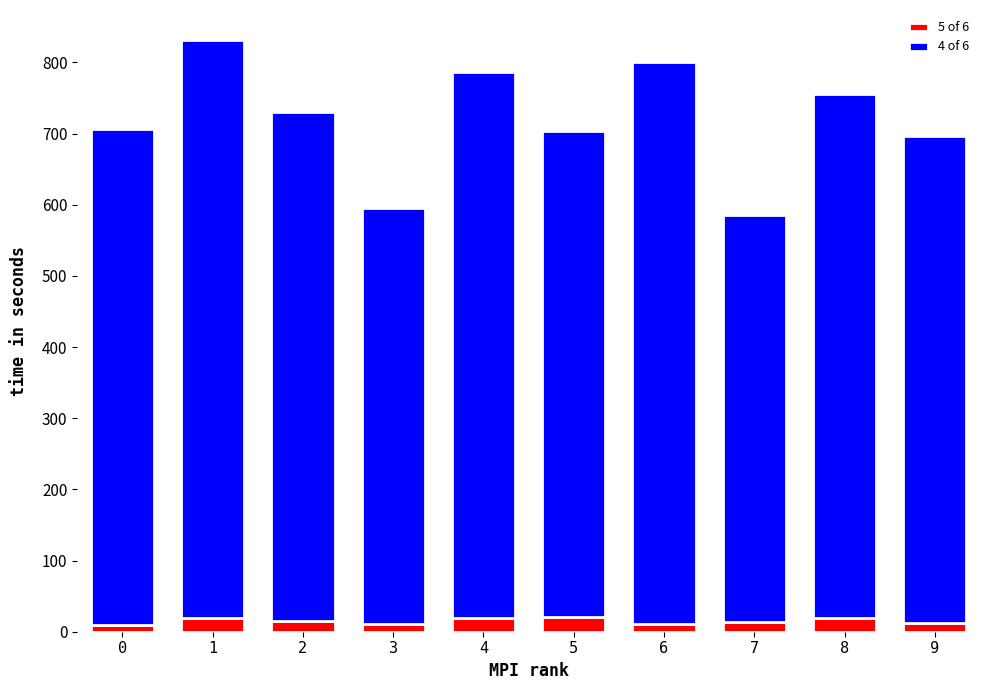

Are the bars grouped side by side (vs. stacked)?

No